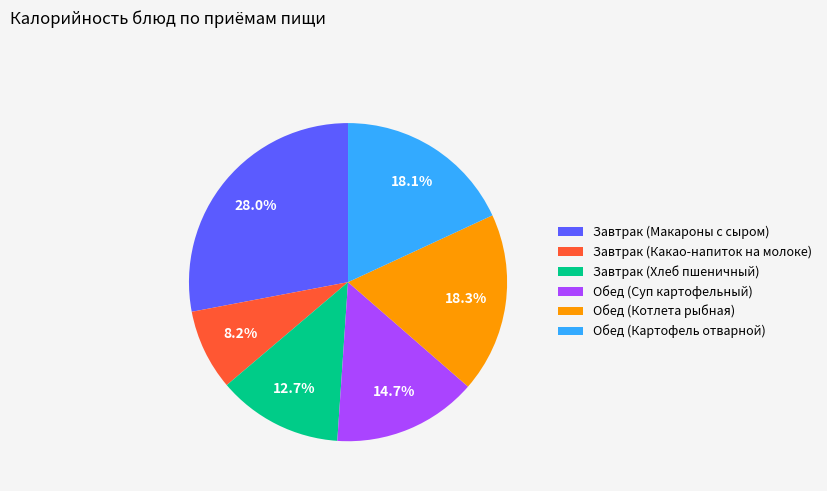

True or false: Обед (Картофель отварной) accounts for 18% of the total.

True